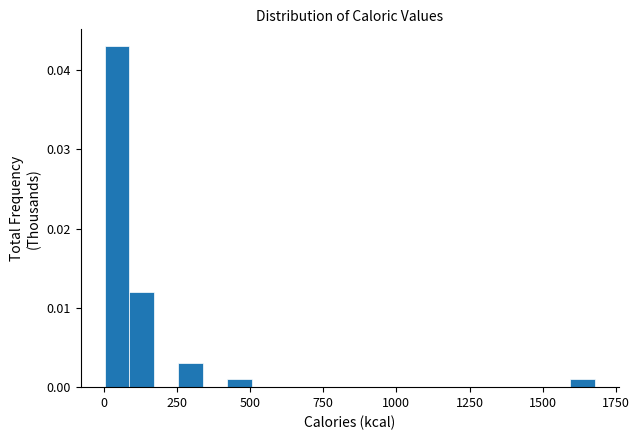

Read against the x-axis, roughly where is the centre of the tallest bar?

50